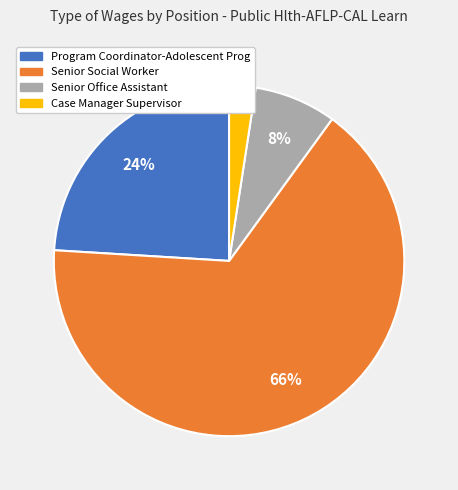

Which slice is the smallest?

Case Manager Supervisor